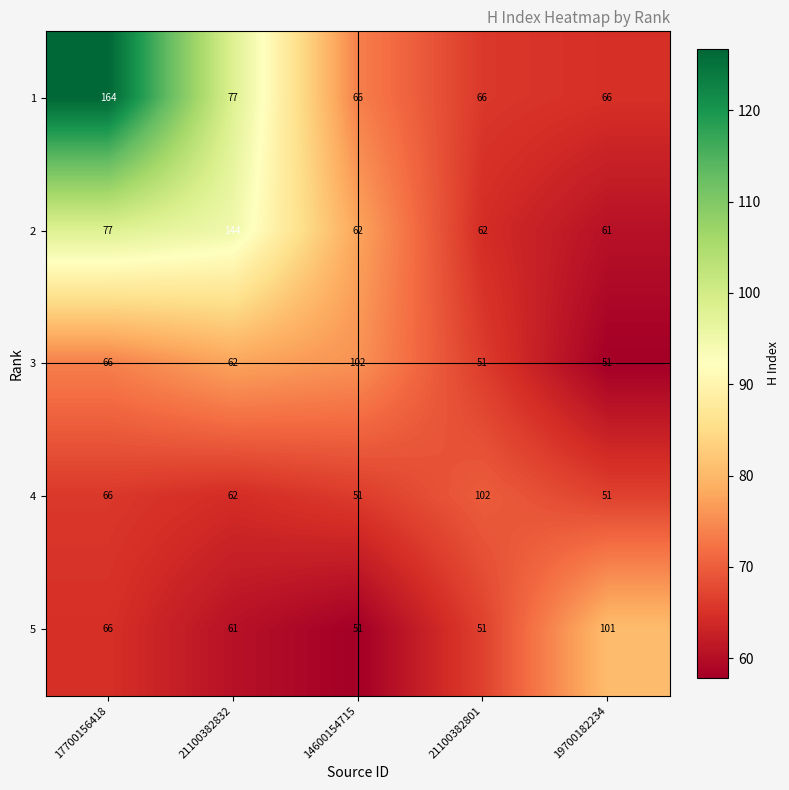

True or false: 3 has a value of 85 at 19700182234.

False